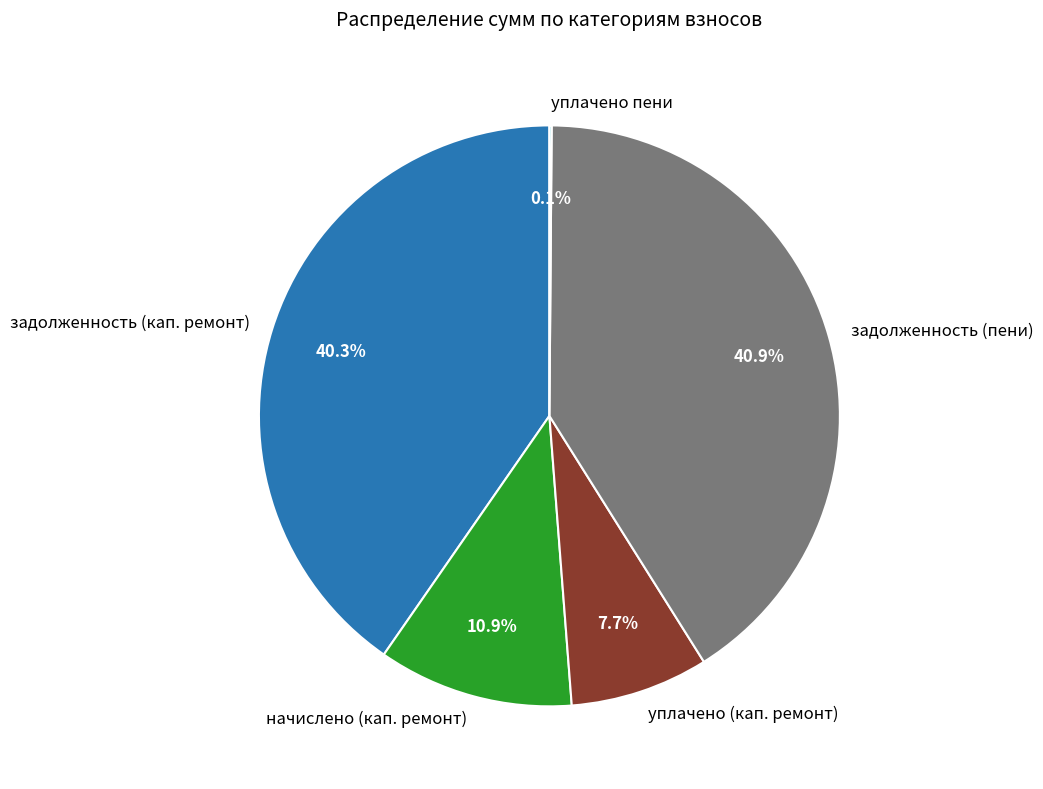

What percentage do задолженность (пени) and задолженность (кап. ремонт) together represent?

81.3%